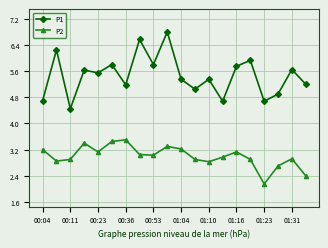

List the series in order of their overall mean, lowest first.

P2, P1